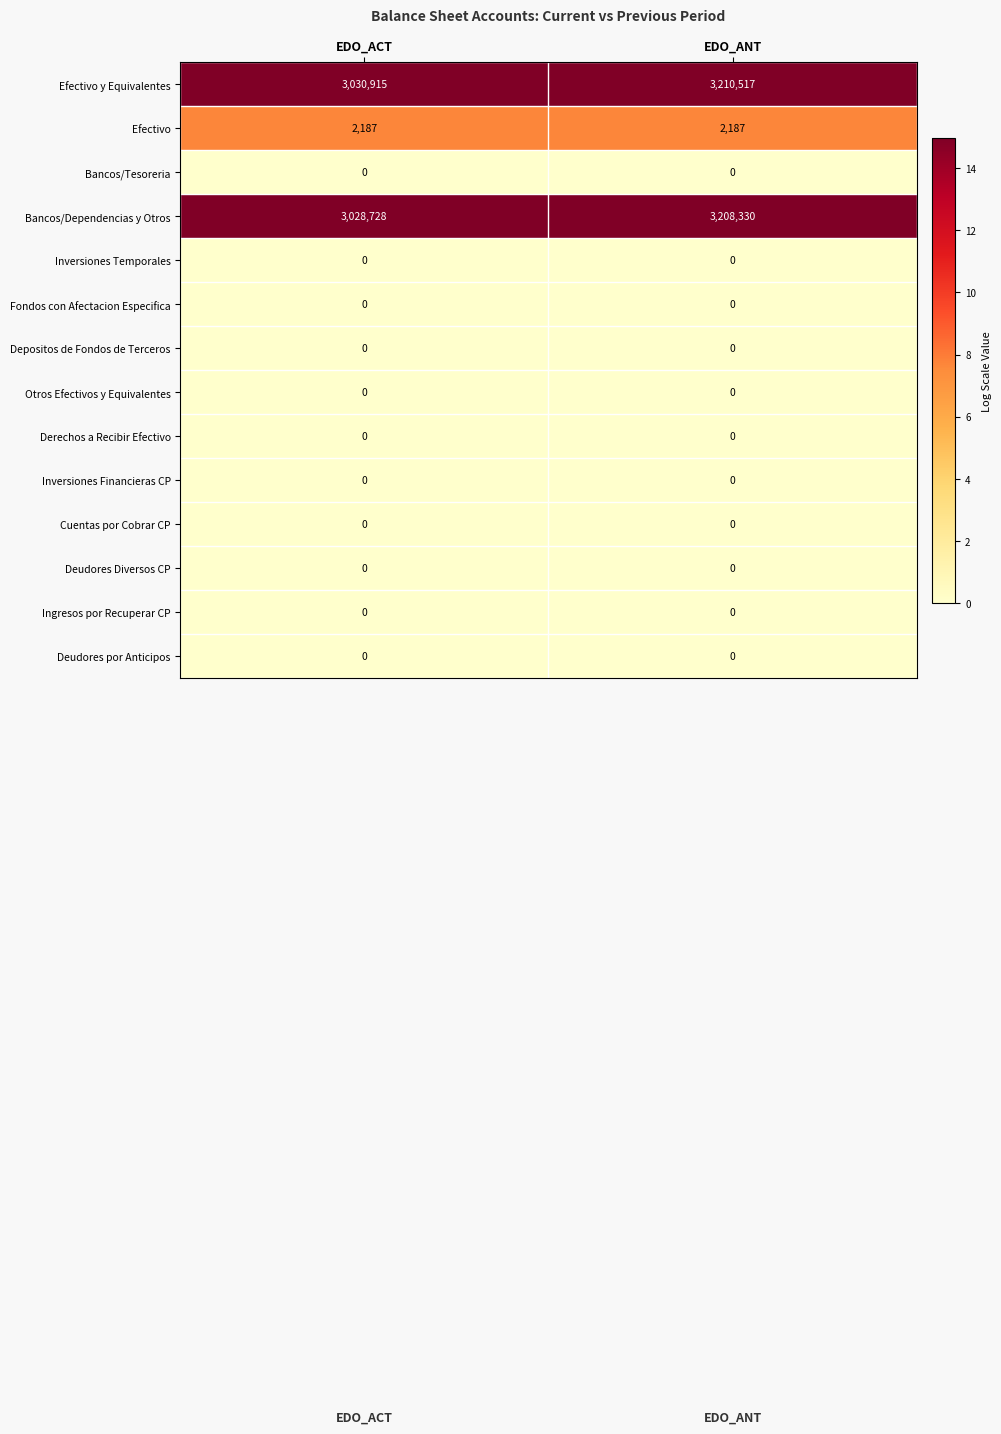

Which series has the largest total across all categories?

Efectivo y Equivalentes